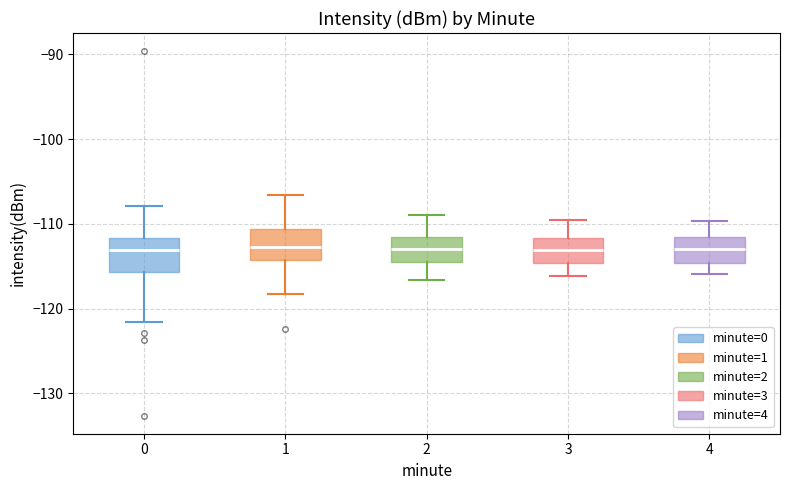

Reading left to right, read every box against the y-axis: the position of its median line, the range the box covers, and the ends of its whiskers. The values are not printed on the chart, so give them approximately, as read against the axis.

0: median -113, box -116 to -112, whiskers -122 to -108
1: median -113, box -114 to -111, whiskers -118 to -107
2: median -113, box -115 to -112, whiskers -117 to -109
3: median -113, box -115 to -112, whiskers -116 to -110
4: median -113, box -115 to -112, whiskers -116 to -110